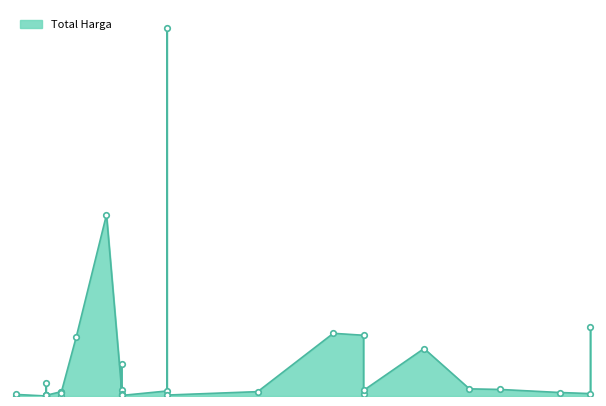

What is the difference between the values at 2021-11-22 and 2021-11-07?

932867900